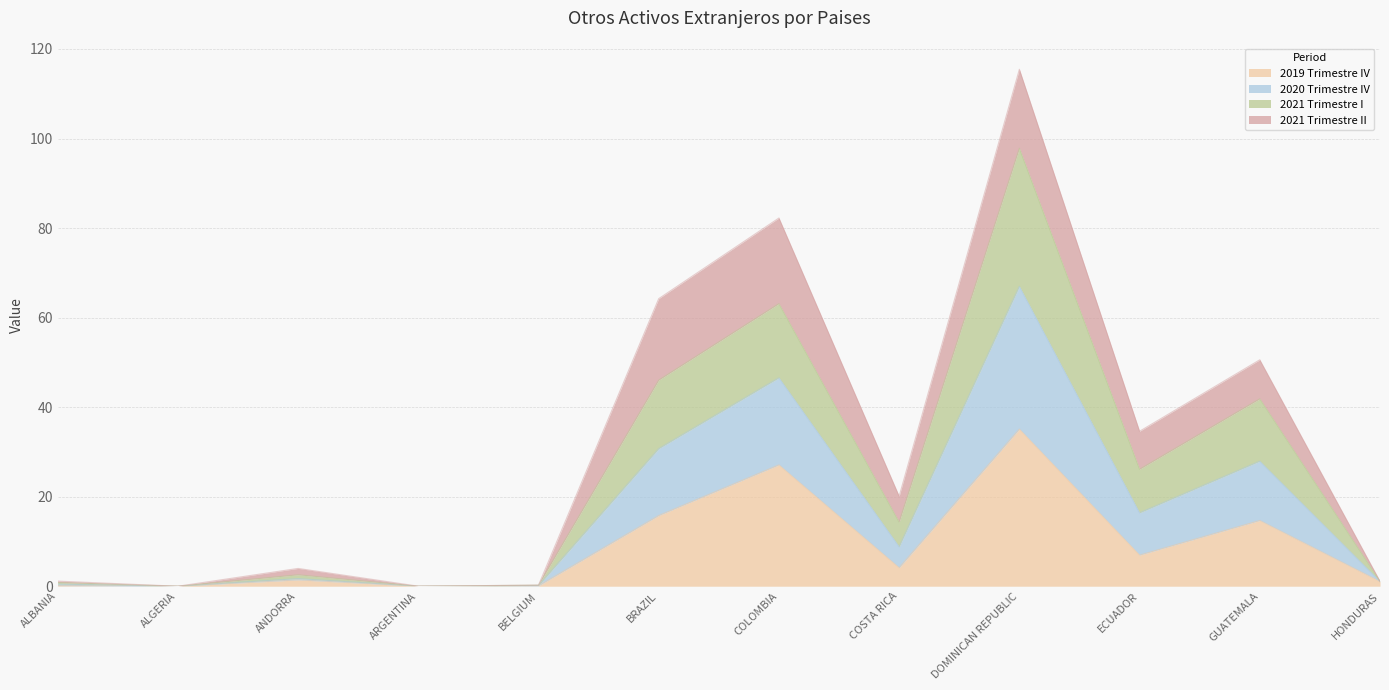

At which category is the sum across all series the highest?

DOMINICAN REPUBLIC